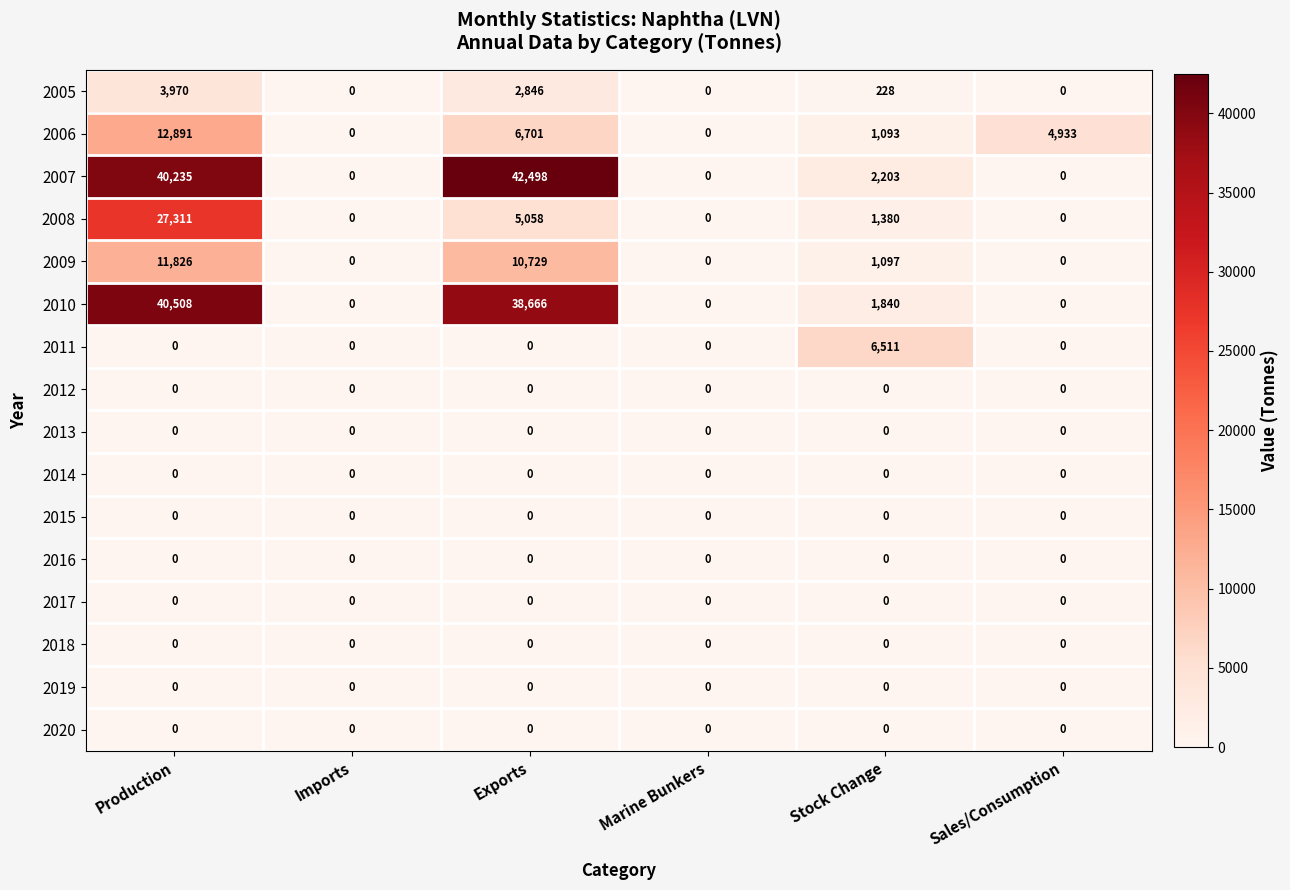

What is the total value across all series at Sales/Consumption?

4933